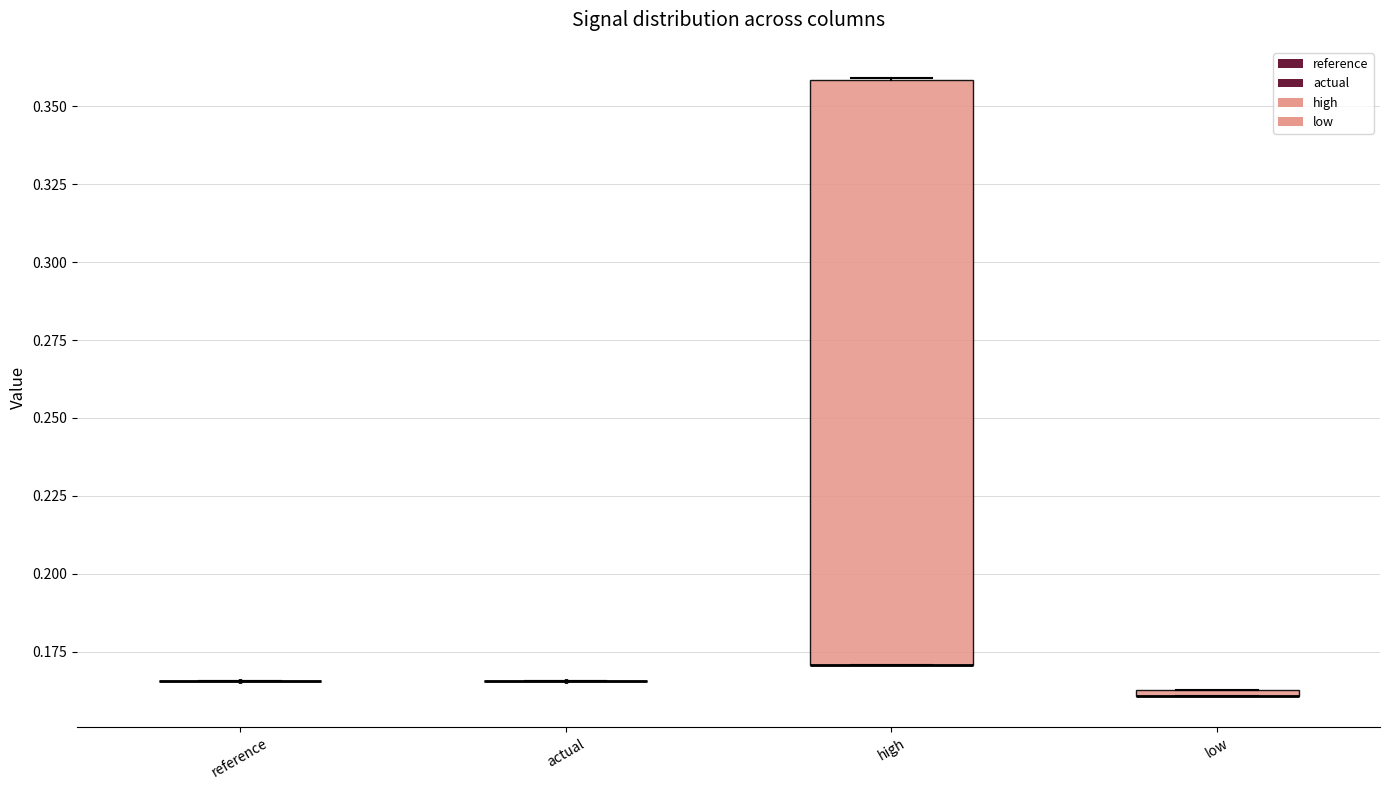

Comparing the boxes themselves (not the whiskers), which one is the tallest?

high